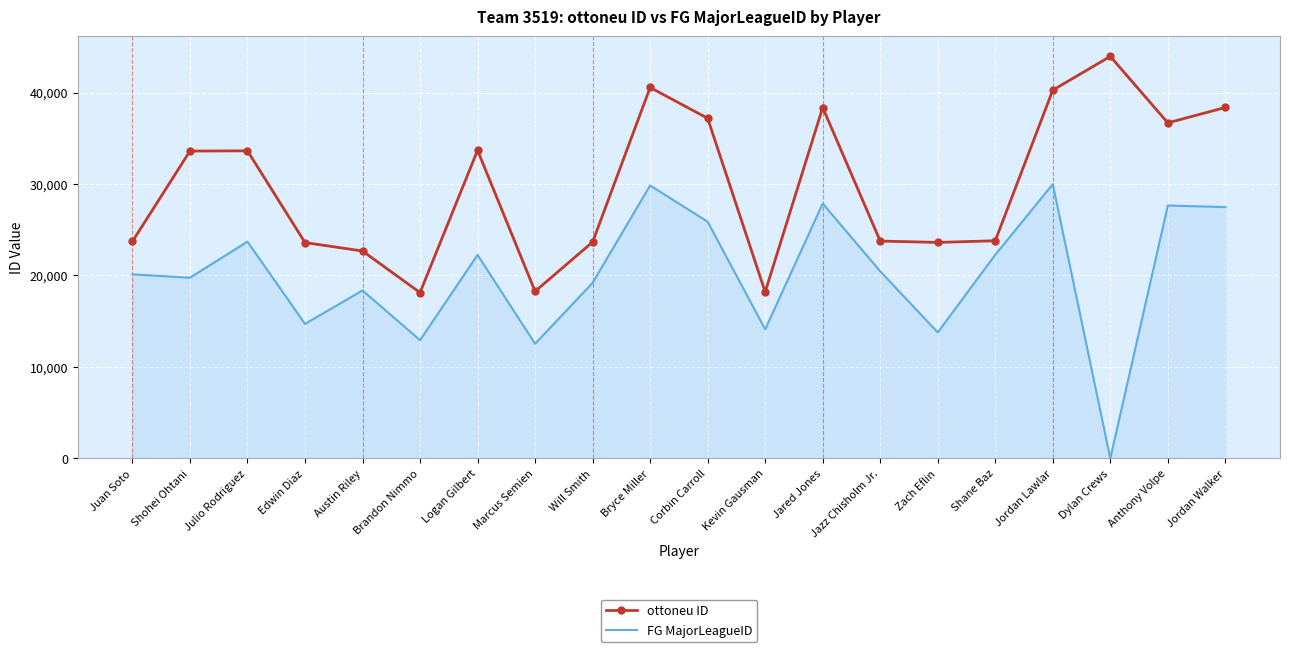

Which series changed the most between Shohei Ohtani and Brandon Nimmo?

ottoneu ID